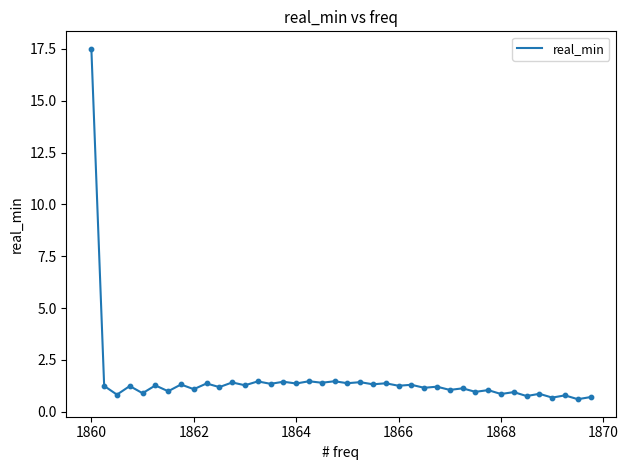

What is the smallest value displayed?

0.6